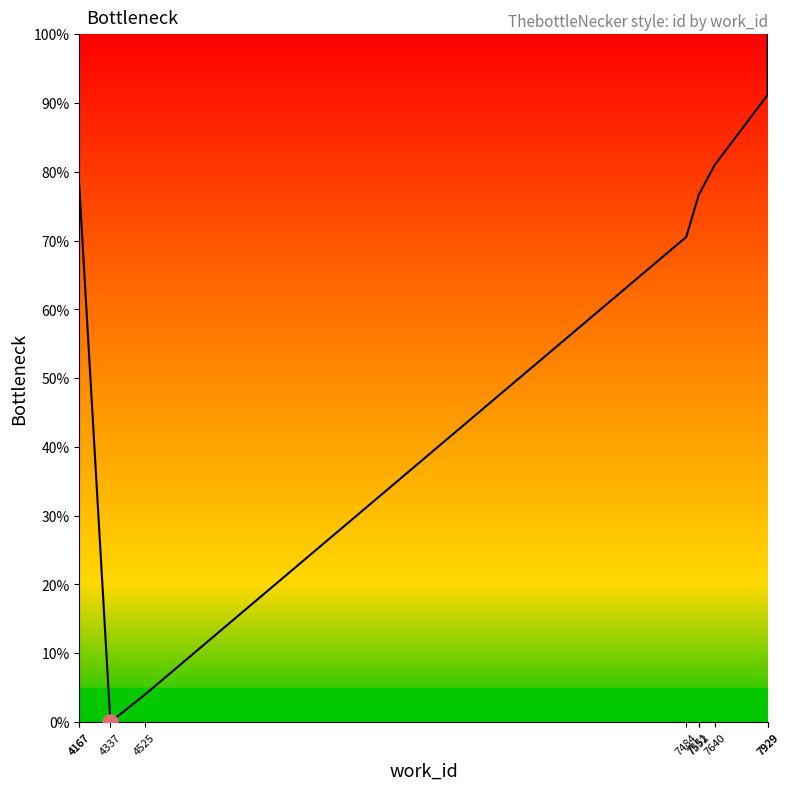

Approximately how many times larger is the value at 7551 compared to 7929?

0.8